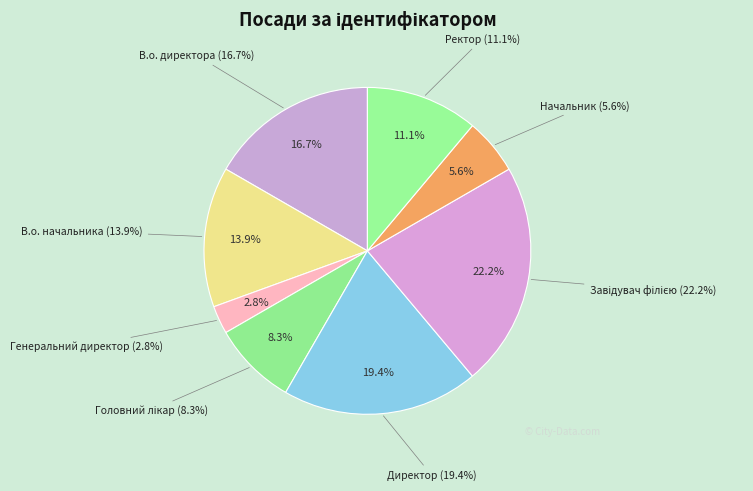

To the nearest percent, what is the difference between the largest and smallest slice percentages?

19%